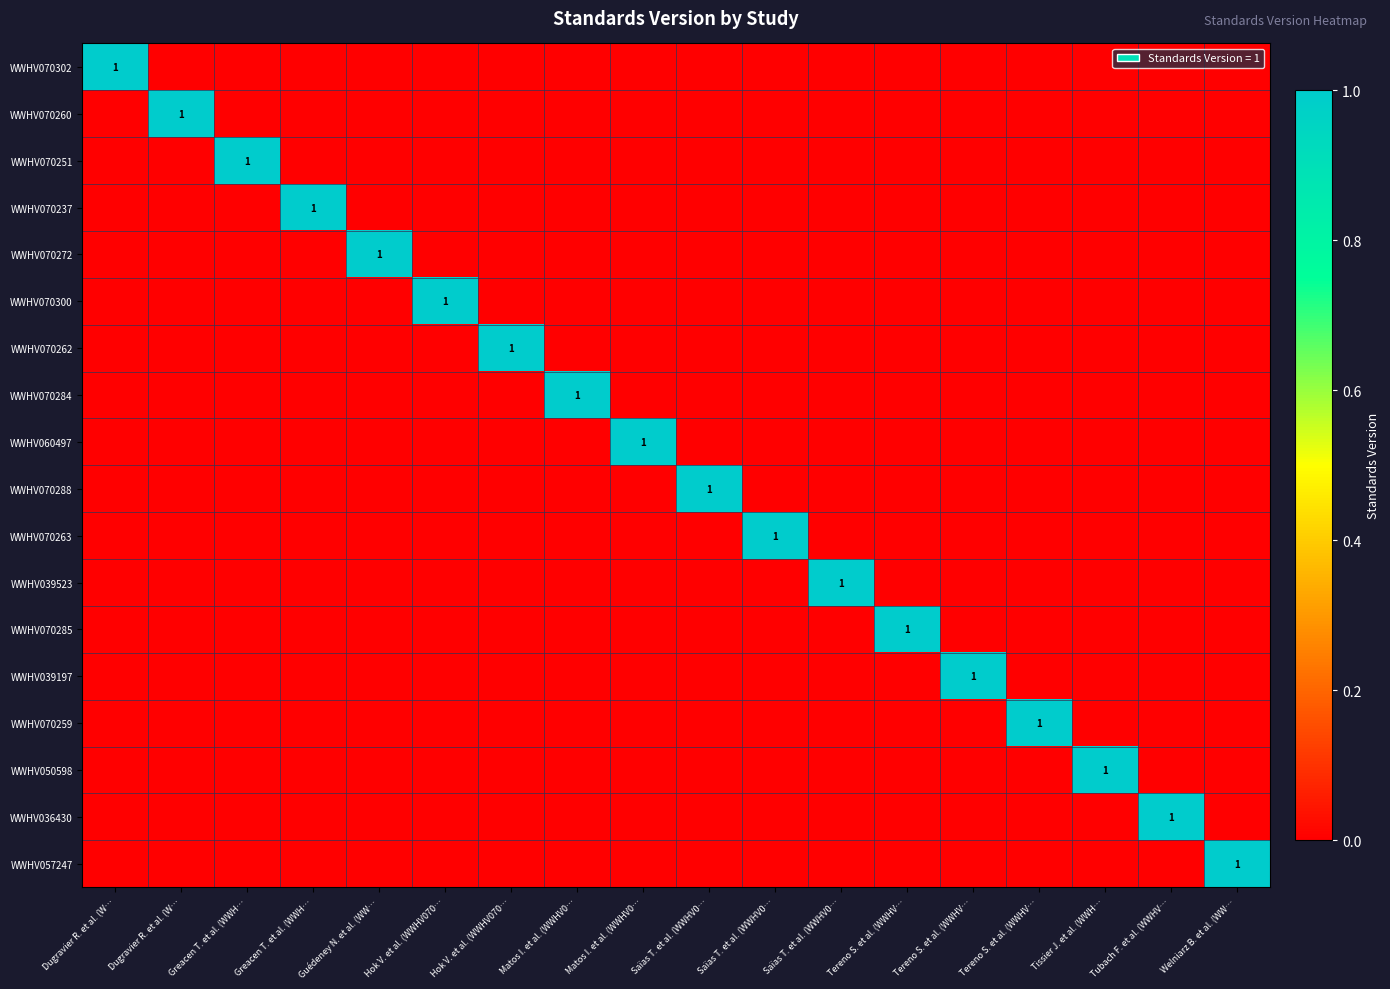

Which series has the largest range (max minus min)?

WWHV070302